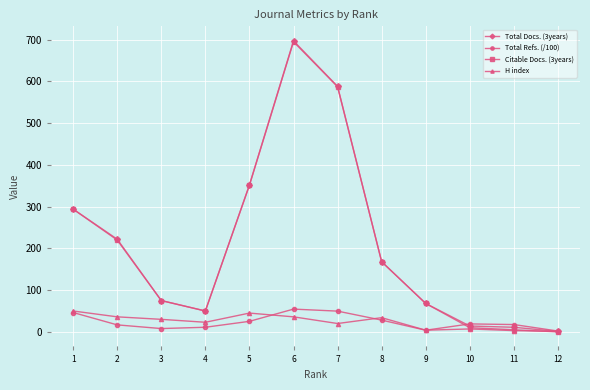

What is the greatest value displayed?

697.0